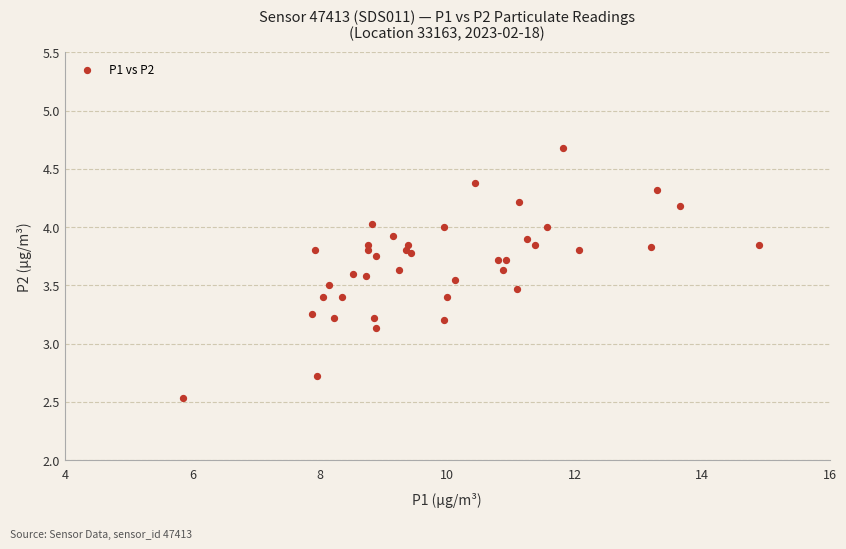

What Y value in the scatter plot is closest to 3?

3.1